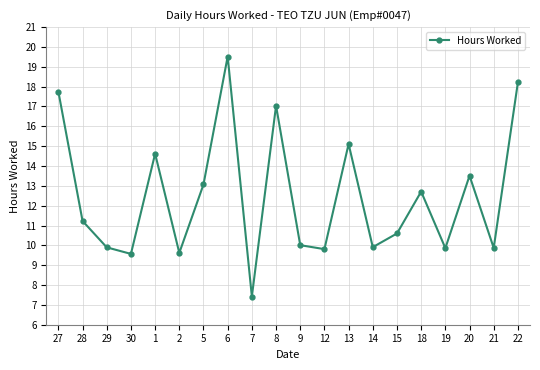

What is the ratio of the value at 2 to the value at 30?

1.0